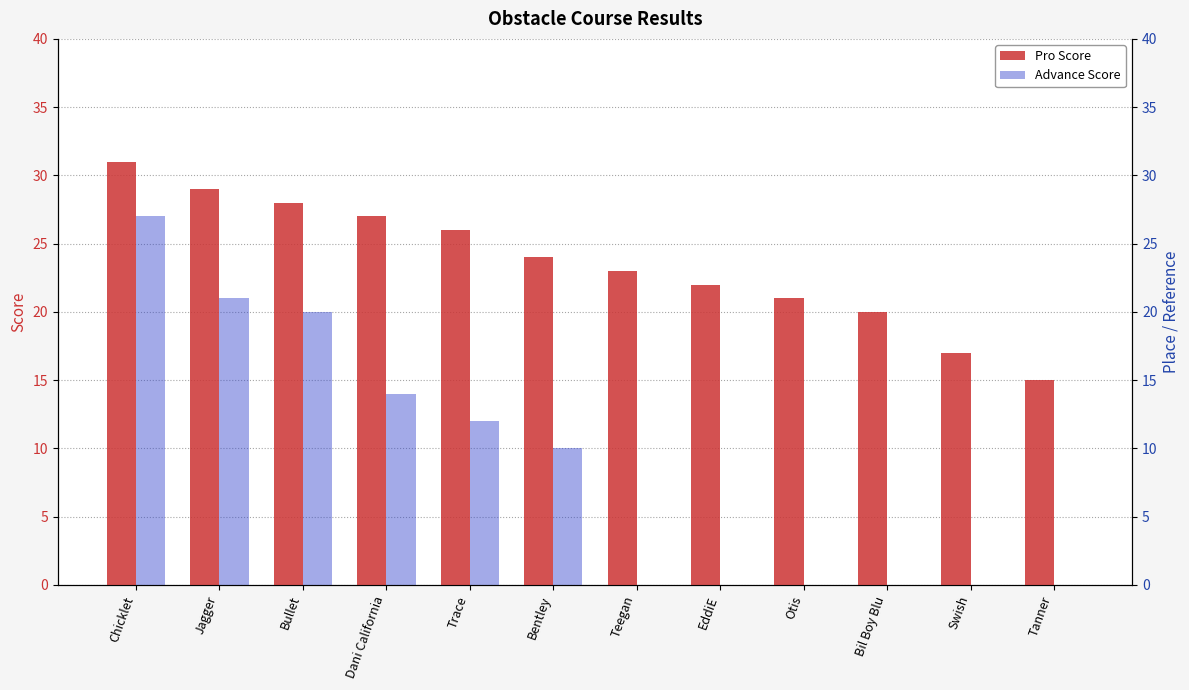

At which category is the sum across all series the highest?

Chicklet